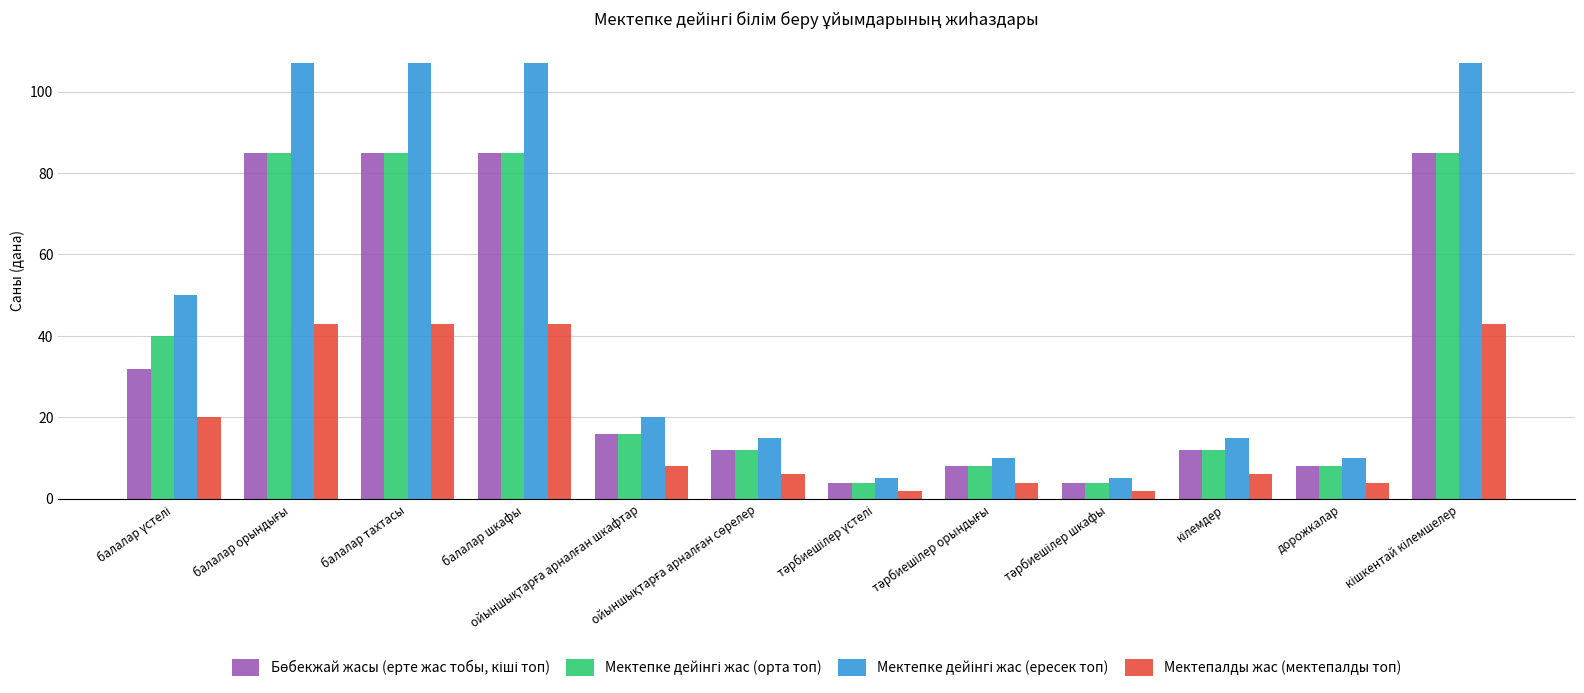

What is the maximum value shown in the chart?

107